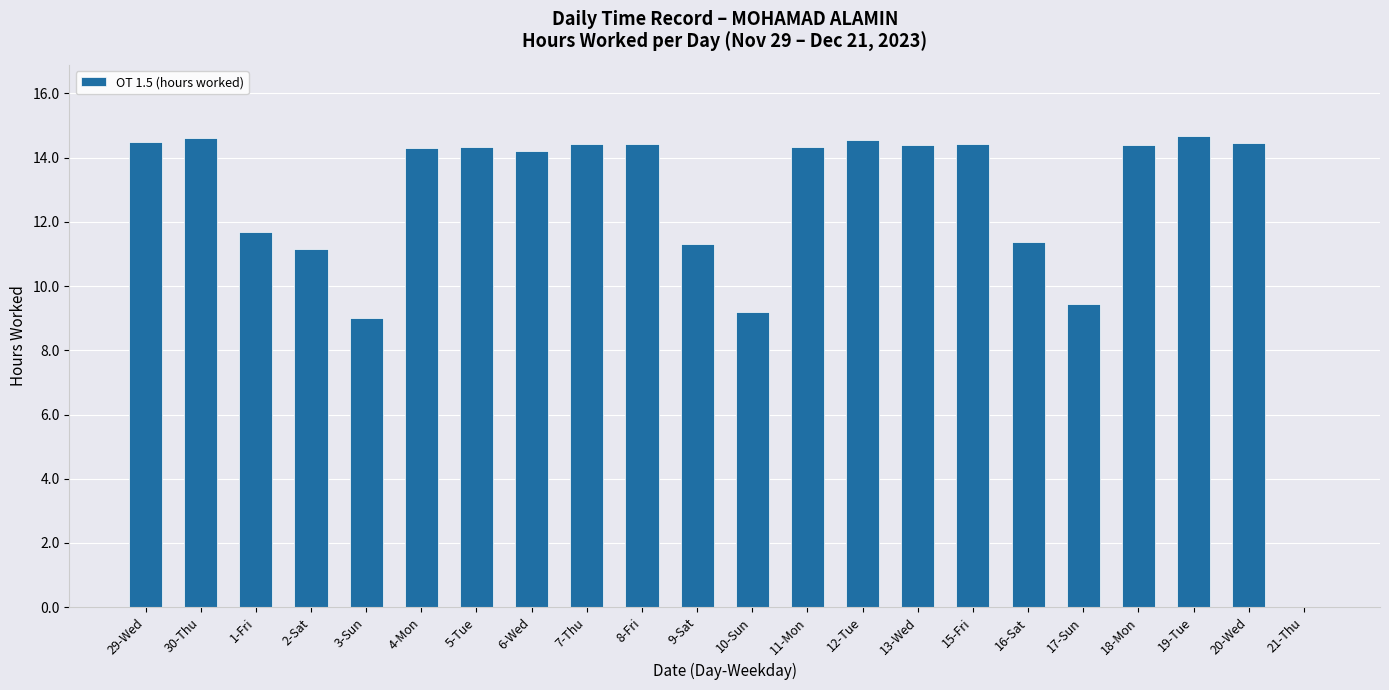

What value does the data have at 2-Sat?

11.2